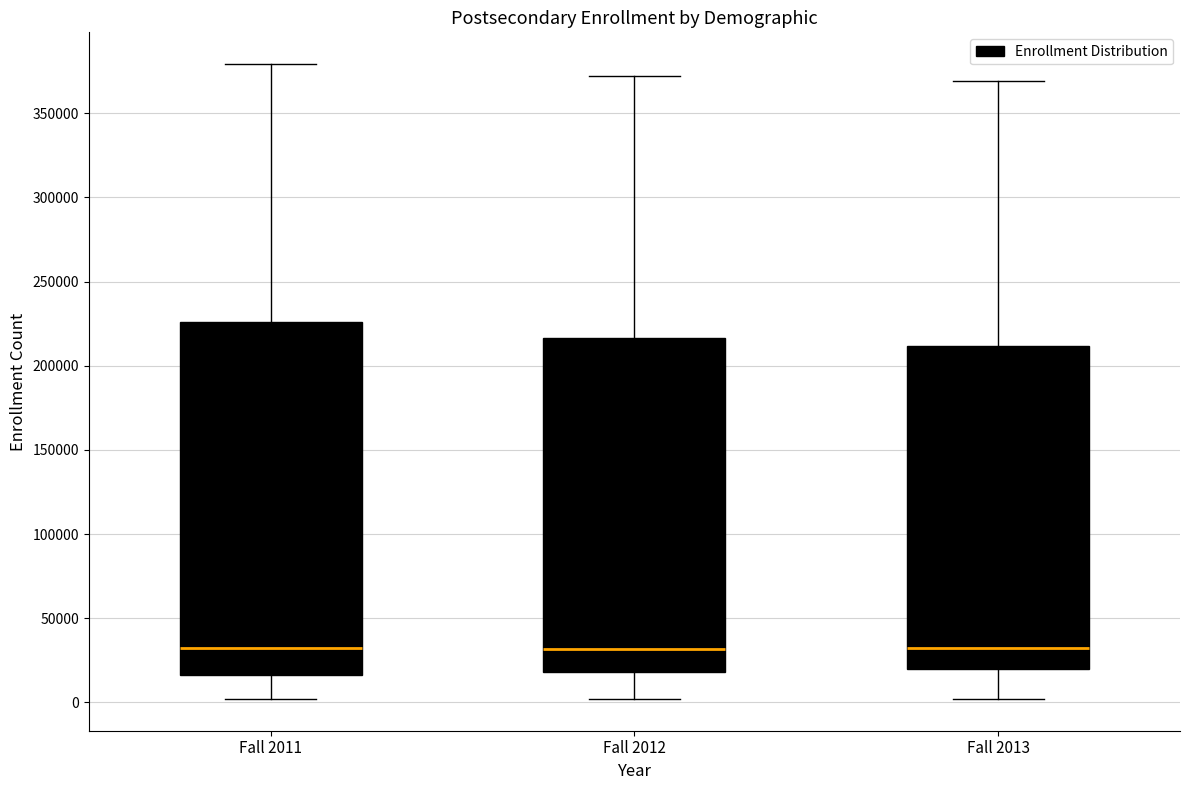

Where does the median line of the box for Fall 2011 sit on the y-axis? The values are not printed on the chart, so give them approximately, as read against the axis.

30000